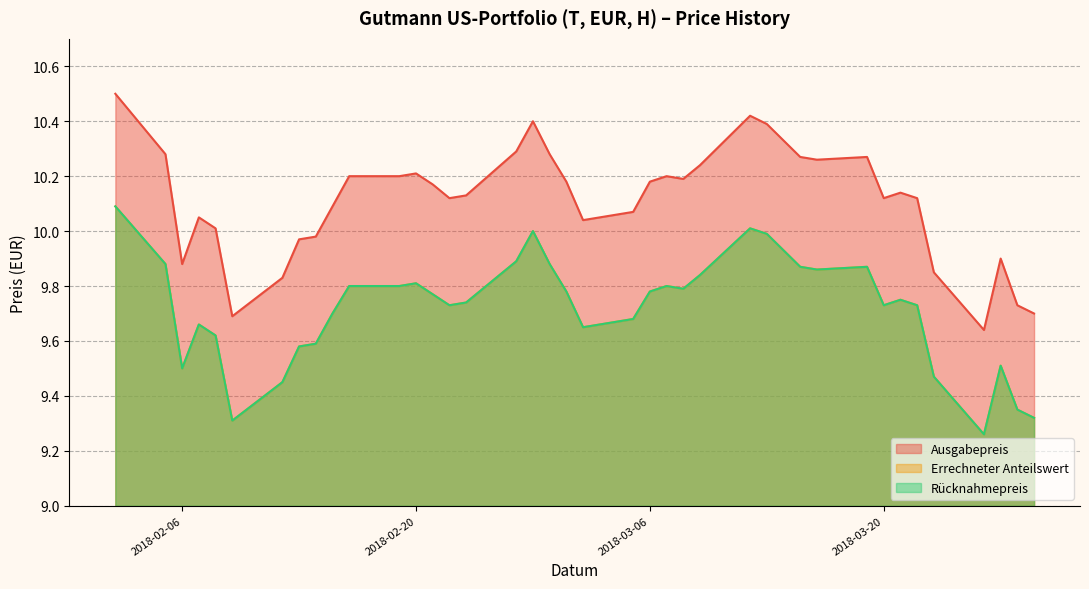

What is the label of the 23rd point from the left?

2018-03-06